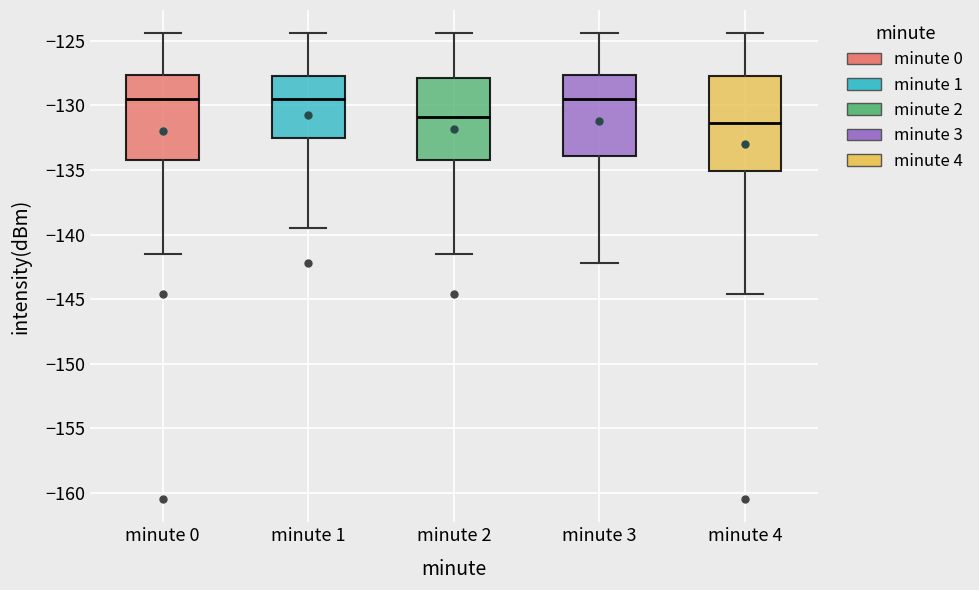

Where is the lower edge of the box for minute 4 on the y-axis? The values are not printed on the chart, so give them approximately, as read against the axis.

-135.0